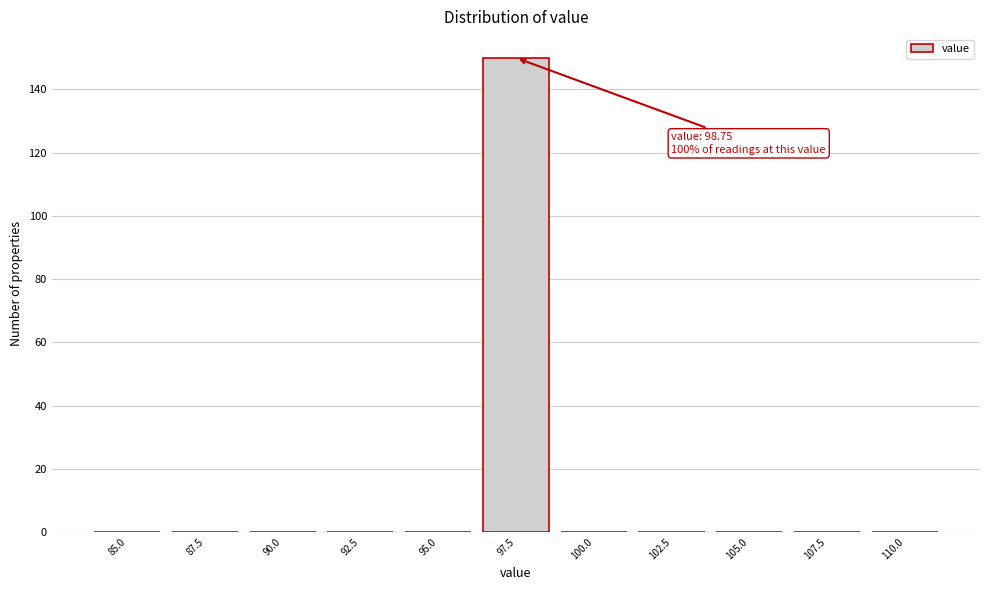

Reading left to right, transcribe all the data shown in this chart.

85.0=0	87.5=0	90.0=0	92.5=0	95.0=0	97.5=150	100.0=0	102.5=0	105.0=0	107.5=0	110.0=0